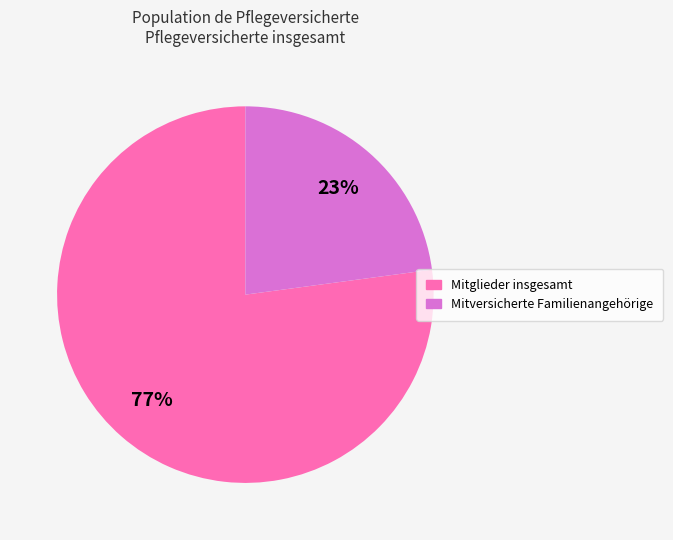

Rank the categories by value from highest to lowest.

Mitglieder insgesamt, Mitversicherte Familienangehörige